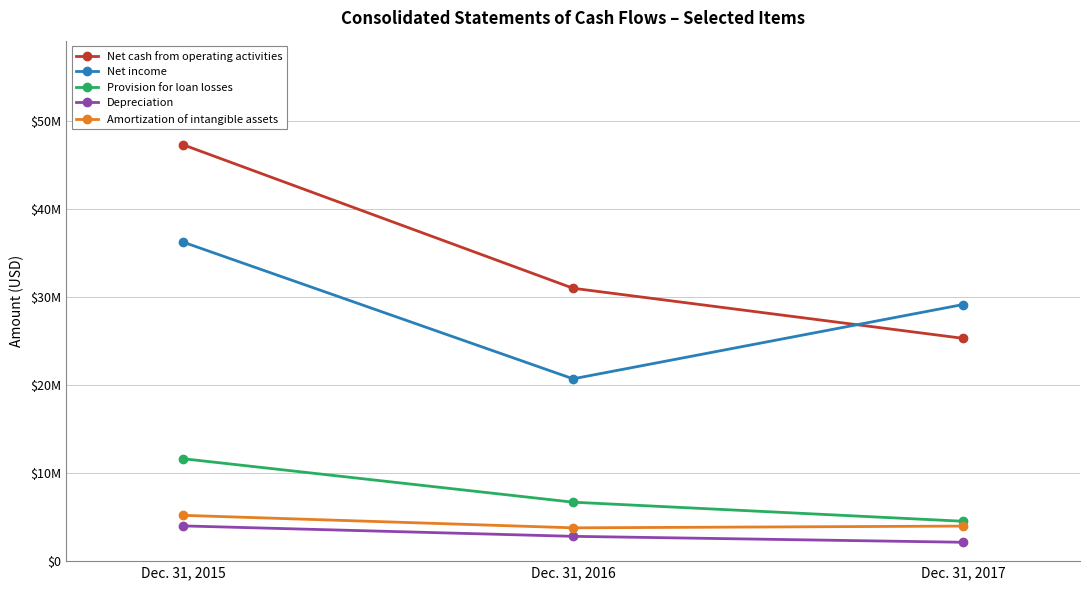

What are all the series names shown in the legend?

Net cash from operating activities, Net income, Provision for loan losses, Depreciation, Amortization of intangible assets